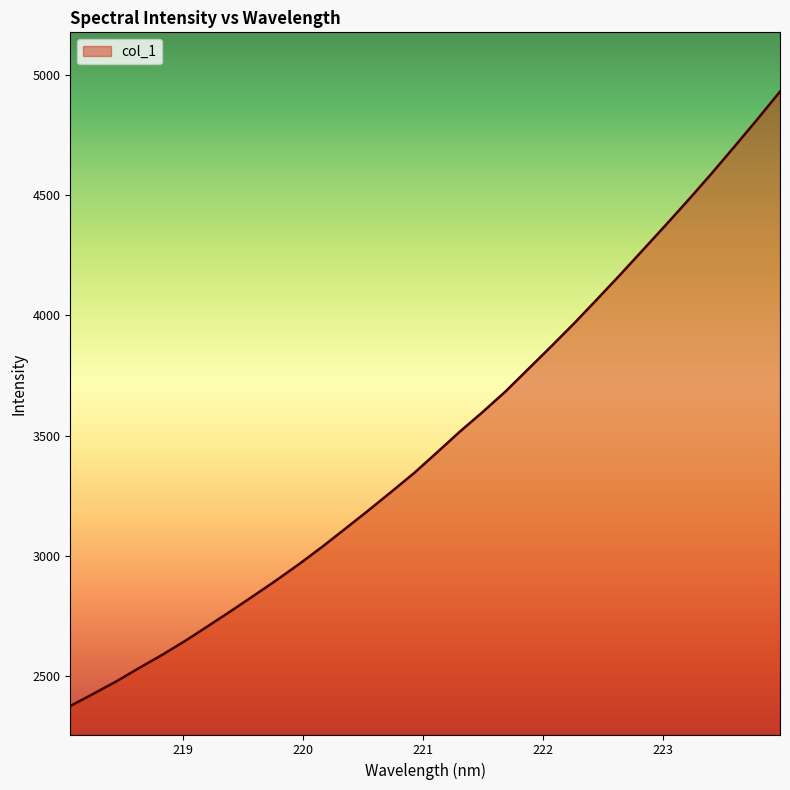

What is the difference between the maximum and minimum values?

2558.4